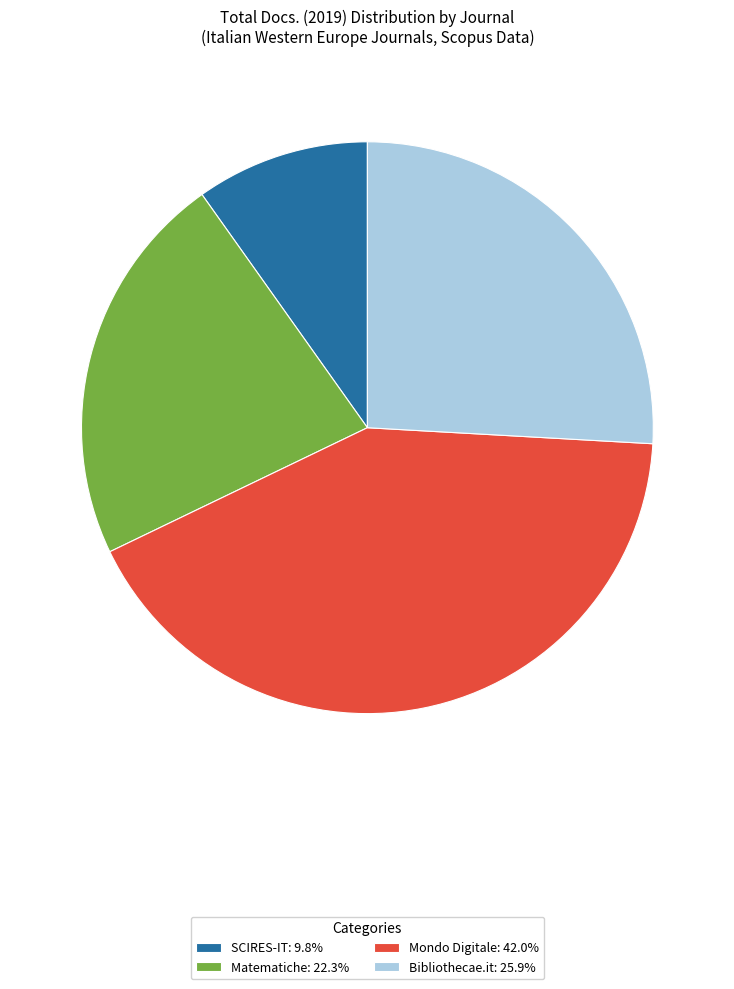

Does Matematiche represent more than half of the total?

No